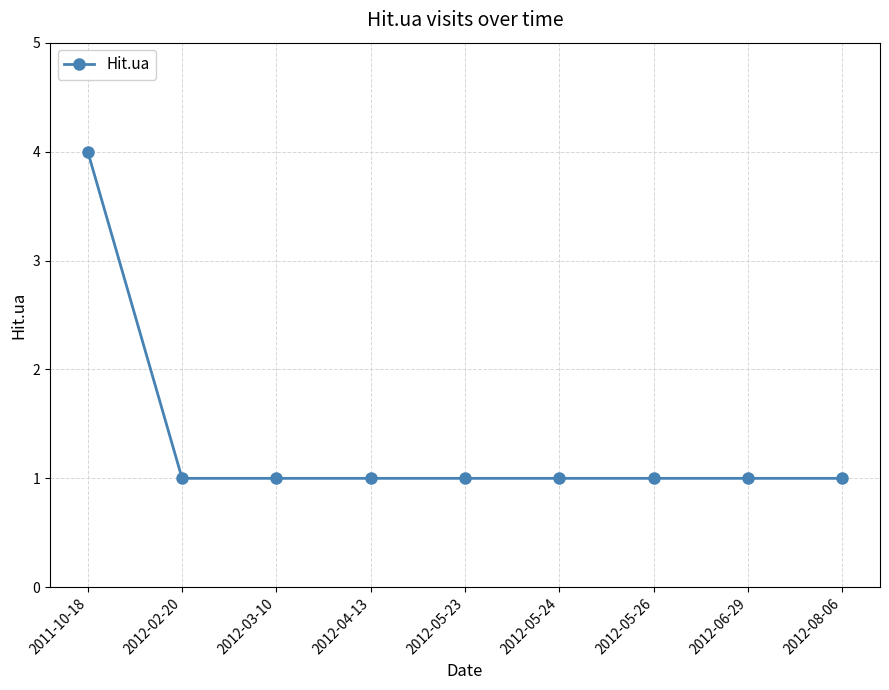

What is the maximum value shown in the chart?

4